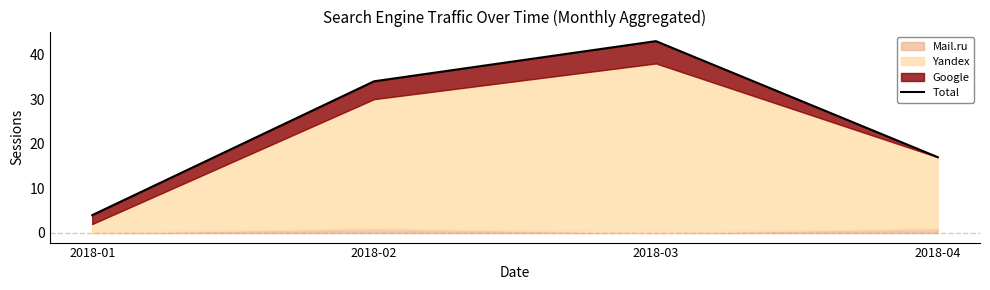

What is the change in value from 2018-02 to 2018-04?

-17